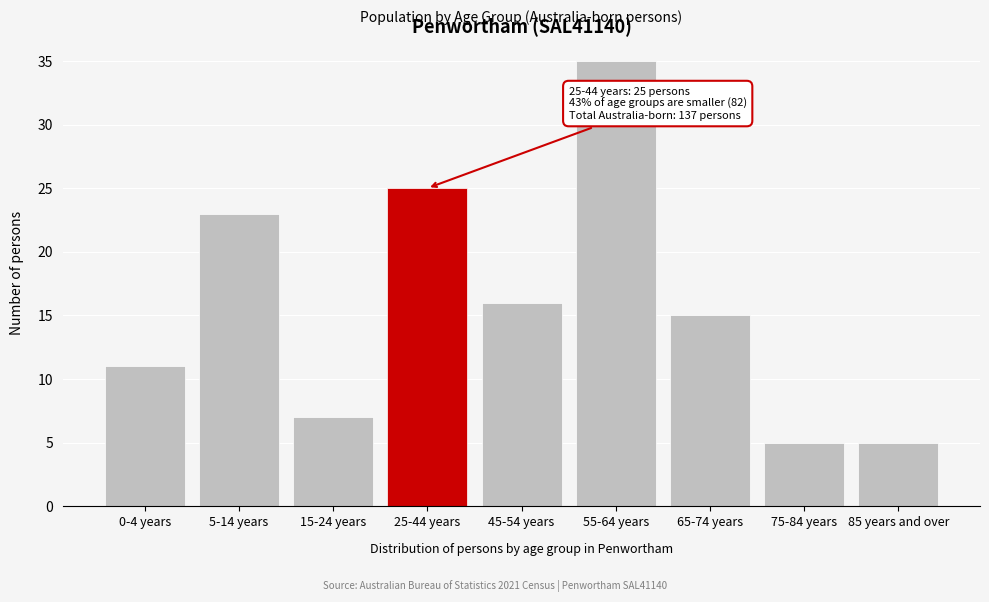

Reading left to right, what are all the values shown in this chart?

11	23	7	25	16	35	15	5	5